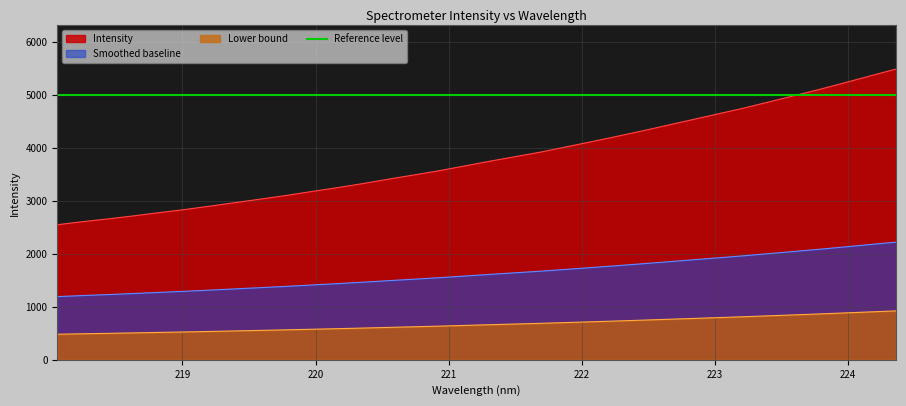

Rank the categories by value from highest to lowest.

224.3616, 224.1709, 223.9802, 223.7895, 223.5987, 223.408, 223.2172, 223.0264, 222.8355, 222.6447, 222.4538, 222.263, 222.0721, 221.8812, 221.6902, 221.4993, 221.3083, 221.1174, 220.9264, 220.7354, 220.5444, 220.3533, 220.1623, 219.9712, 219.7801, 219.589, 219.3979, 219.2067, 219.0156, 218.8244, 218.6332, 218.442, 218.2508, 218.0596